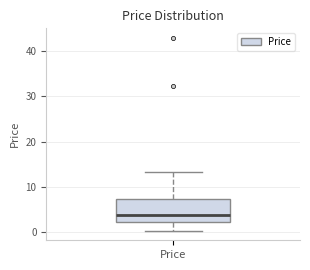

Transcribe this box plot: give where the median line is, the range the box spans, and where the two whiskers end, as read against the y-axis. The values are not printed on the chart, so give them approximately, as read against the axis.

median 4, box 2 to 7, whiskers 0 to 13